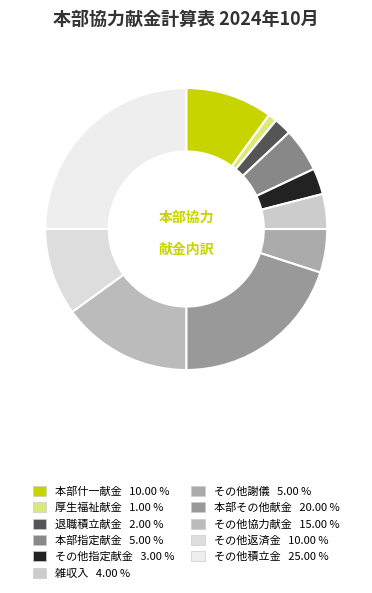

Count the number of slices in the pie.

11